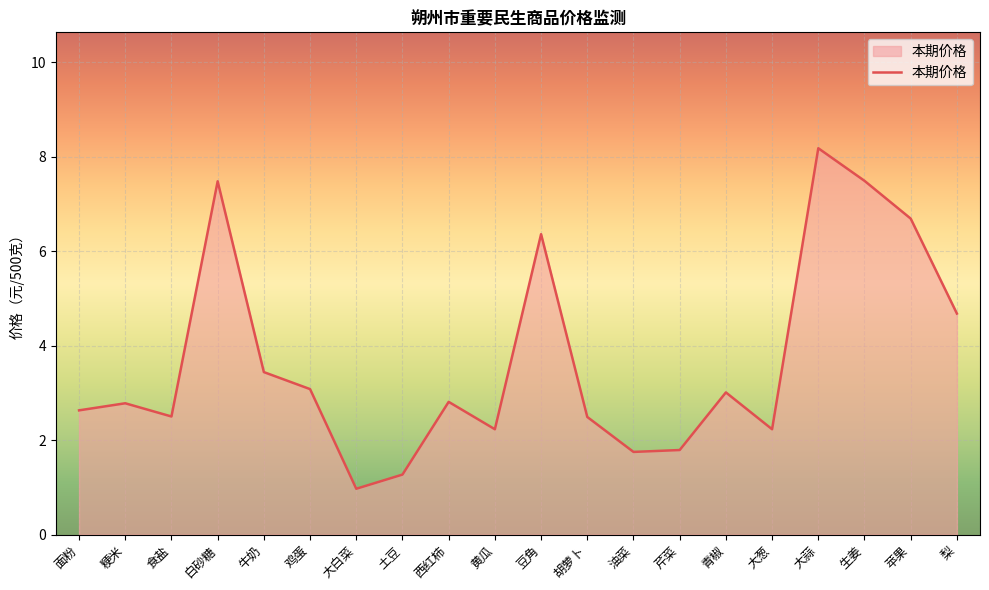

What is the change in value from 土豆 to 豆角?

+5.1